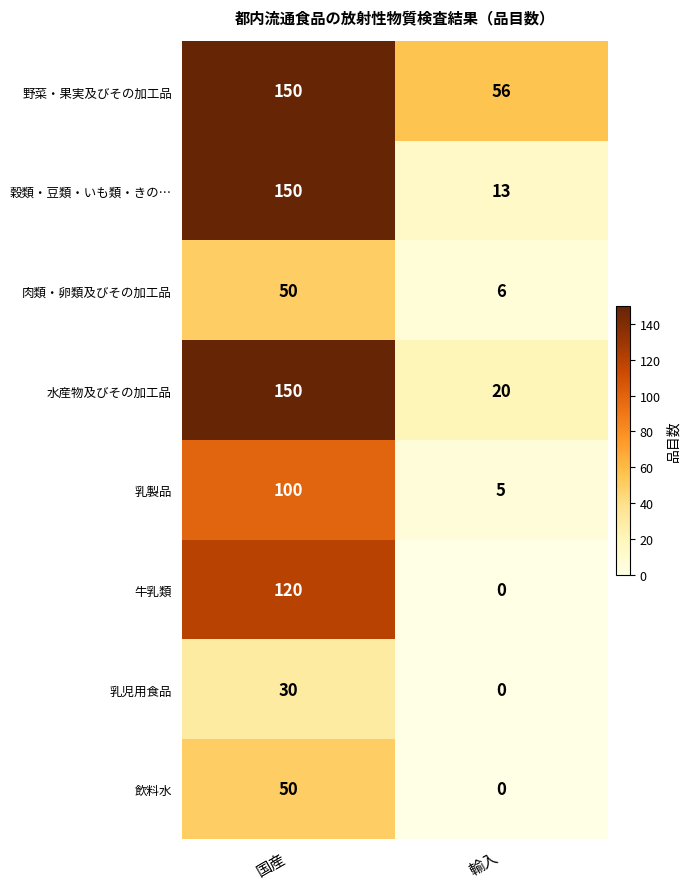

Which series has the largest total across all categories?

野菜・果実及びその加工品